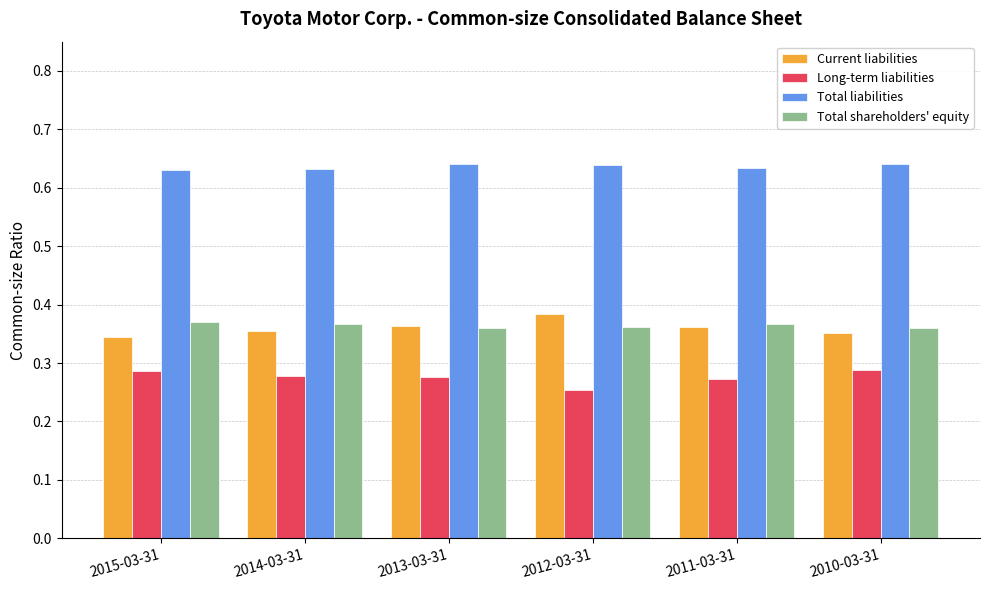

True or false: Total liabilities has a value of 1.1 at 2014-03-31.

False